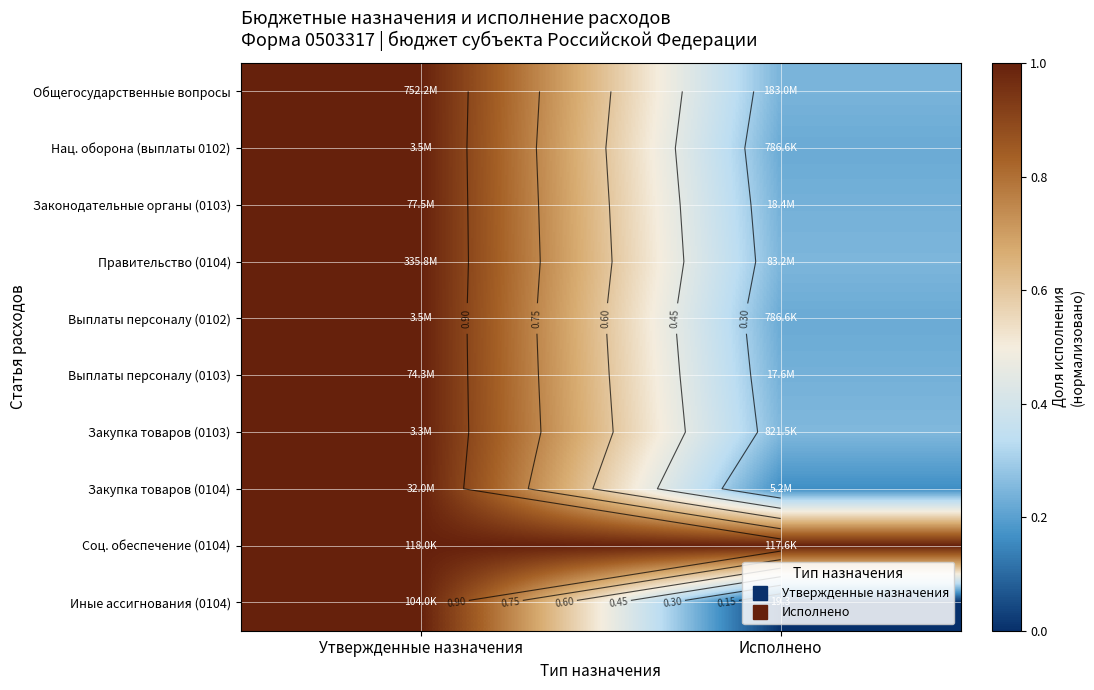

What is the difference between the Иные ассигнования (0104) values at Исполнено and Утвержденные назначения?

1.0